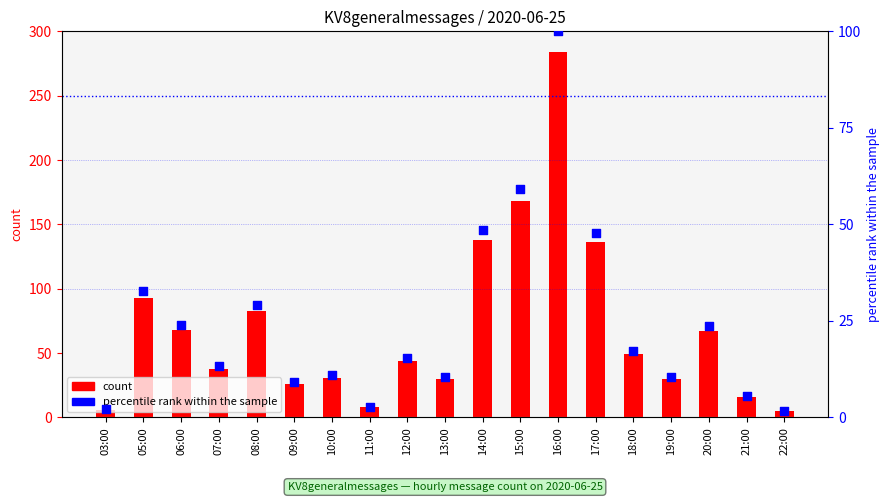

Which series reaches the minimum Y coordinate?

percentile rank within the sample